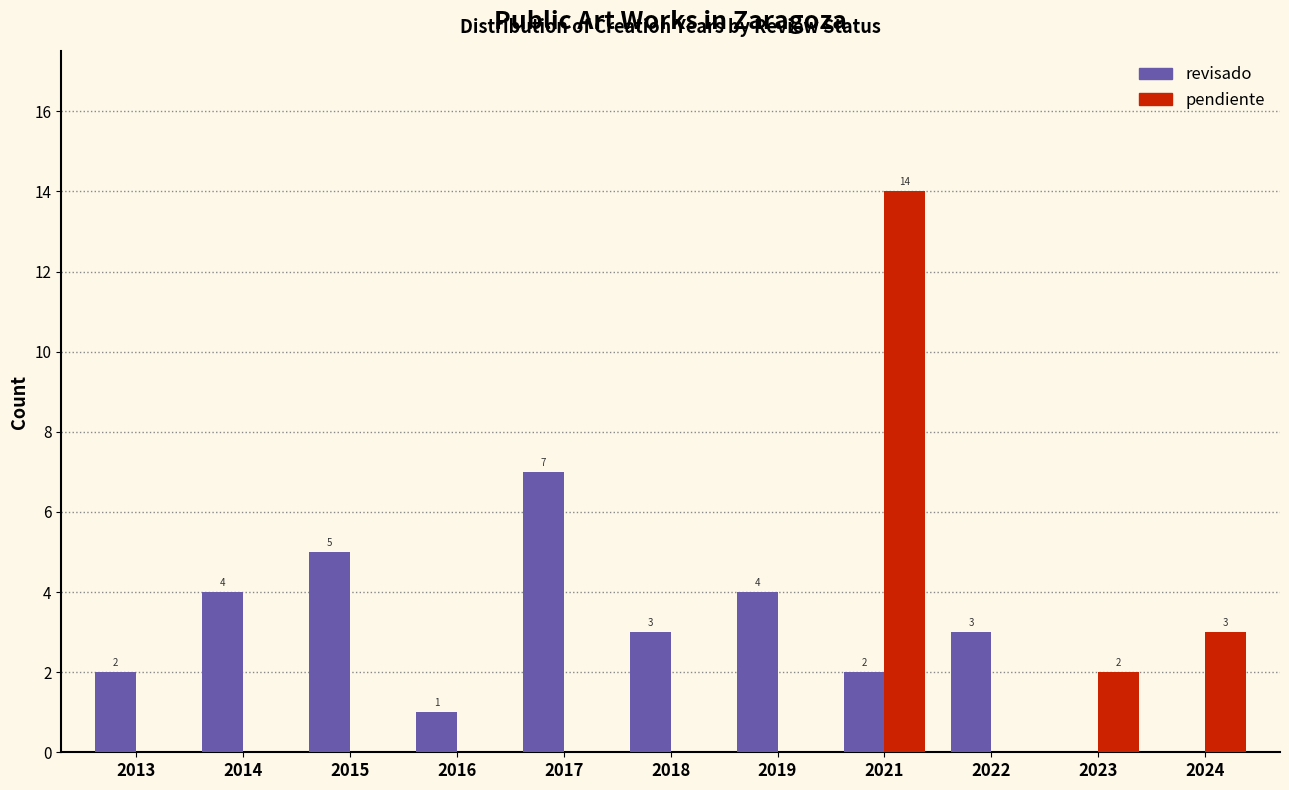

Reading left to right, extract all data points from this chart.

revisado: 2013=2	2014=4	2015=5	2016=1	2017=7	2018=3	2019=4	2021=2	2022=3	2023=0	2024=0
pendiente: 2013=0	2014=0	2015=0	2016=0	2017=0	2018=0	2019=0	2021=14	2022=0	2023=2	2024=3